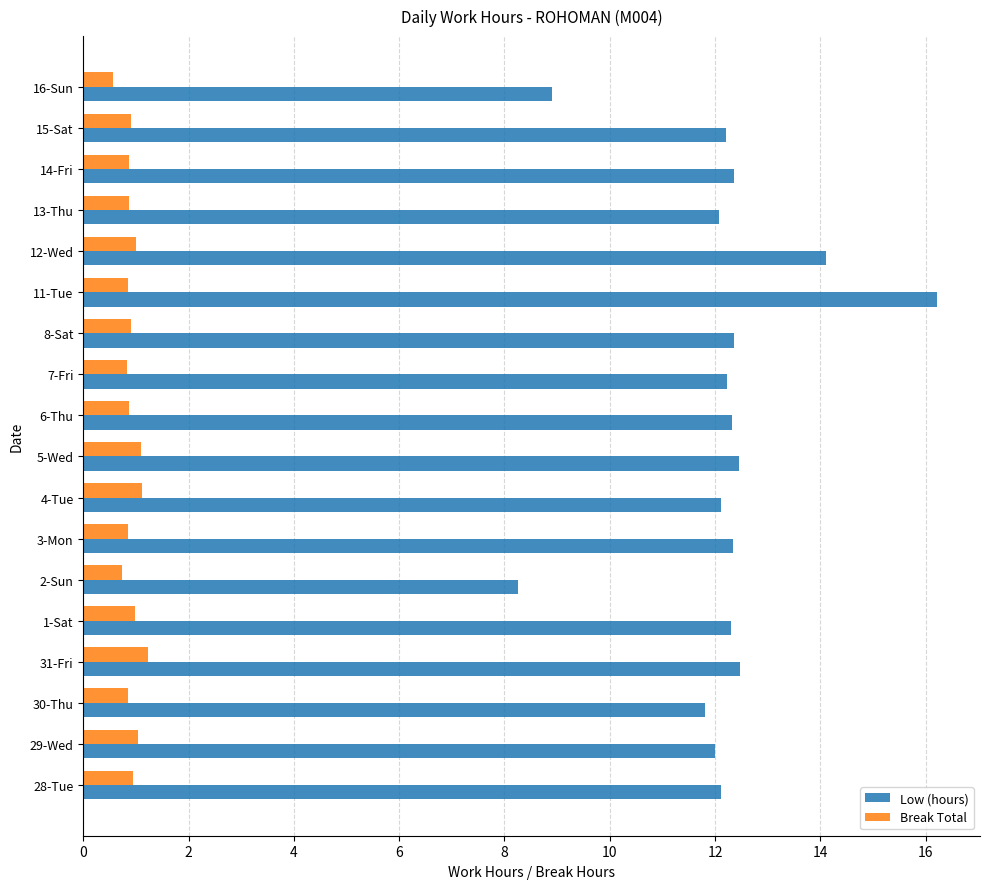

Rank the series by their average value, from lowest to highest.

Break Total, Low (hours)